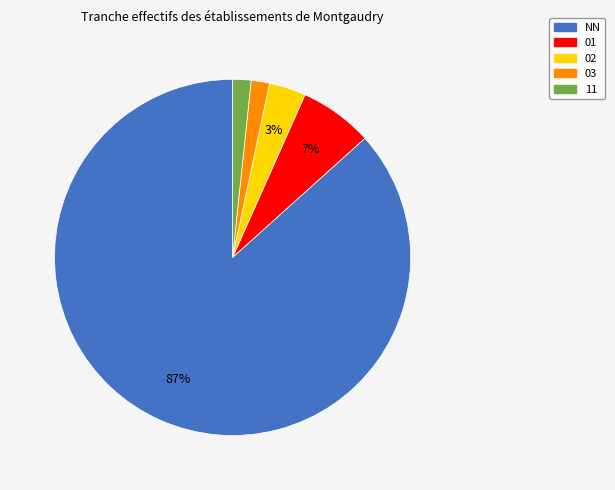

To the nearest percent, what percentage of the pie is 02?

3%